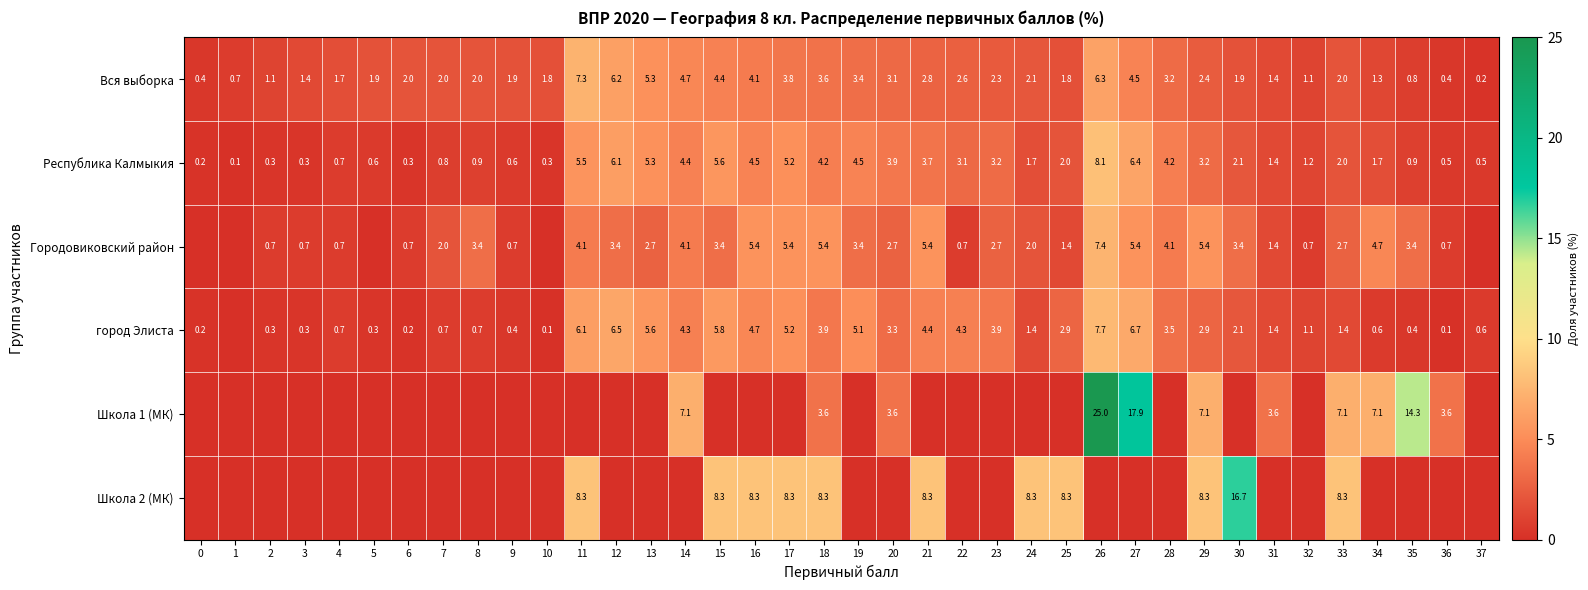

True or false: город Элиста has a value of 2.1 at 24.

False